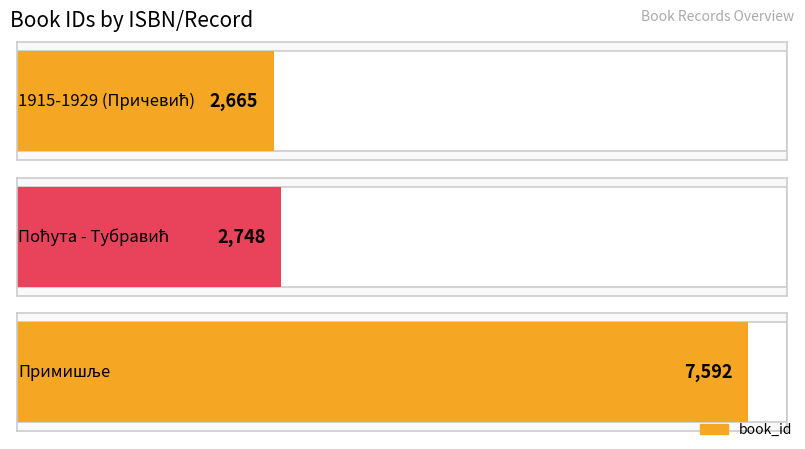

Is it true that the value at Поћута - Тубравић is 2748?

True